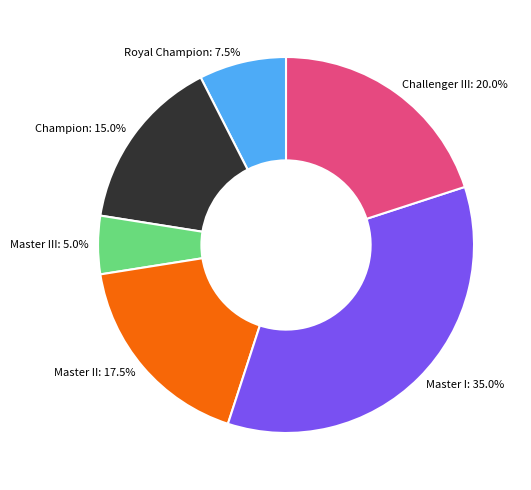

Is there any slice that represents more than half of the pie?

No